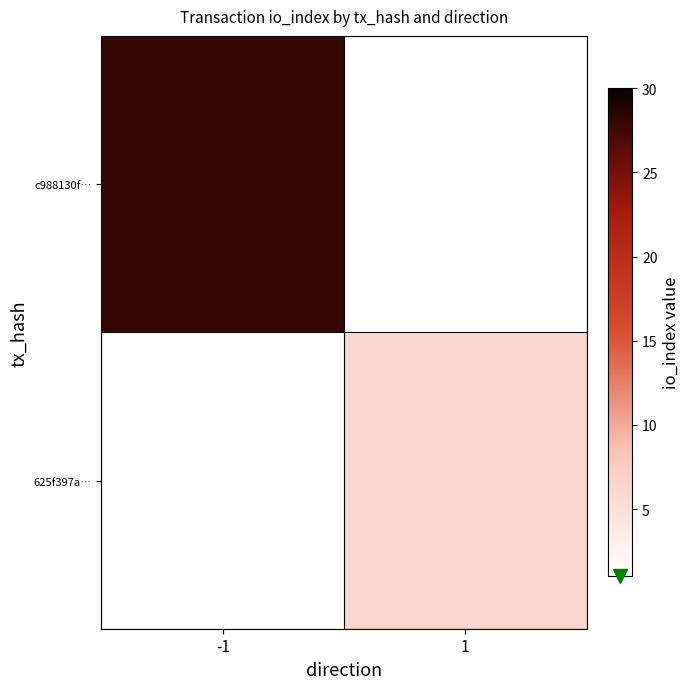

Read the c988130f… value at -1.

28.0